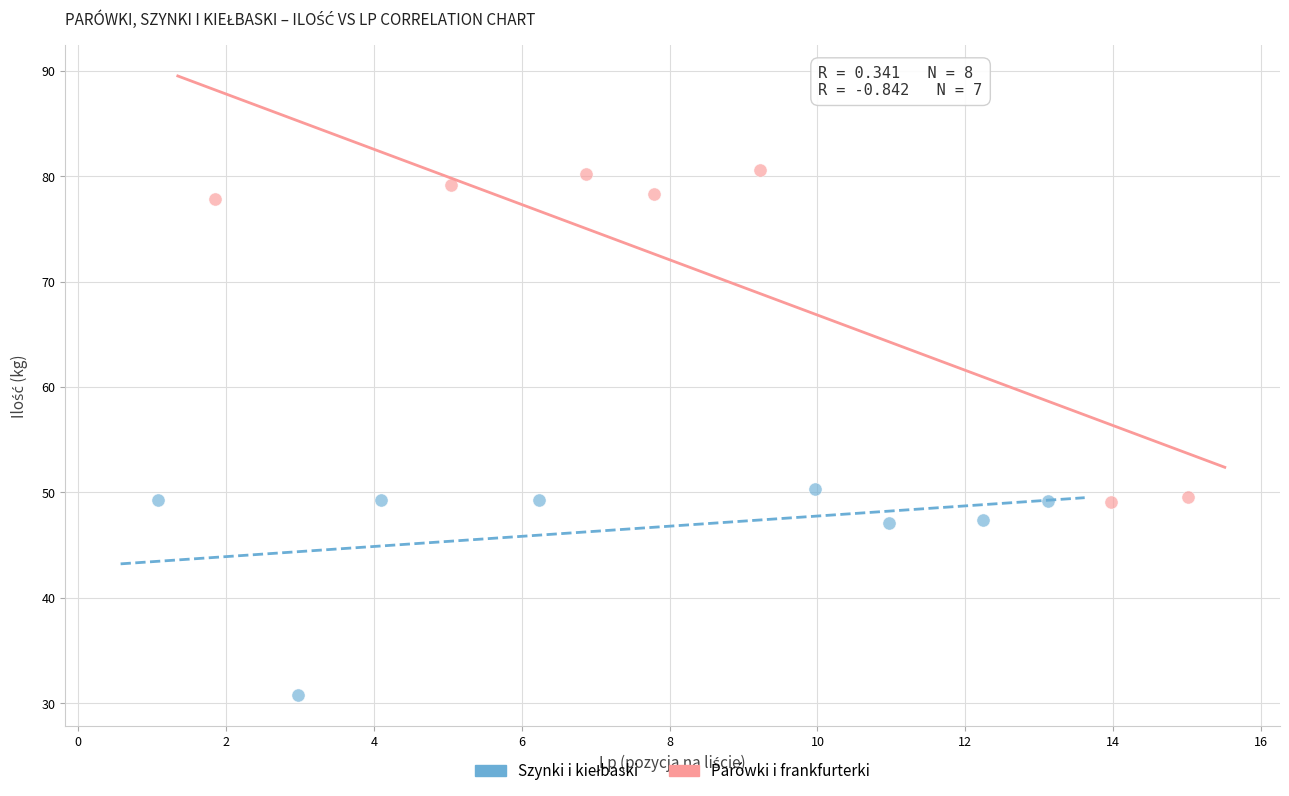

Which series reaches the maximum Y coordinate?

Parówki i frankfurterki